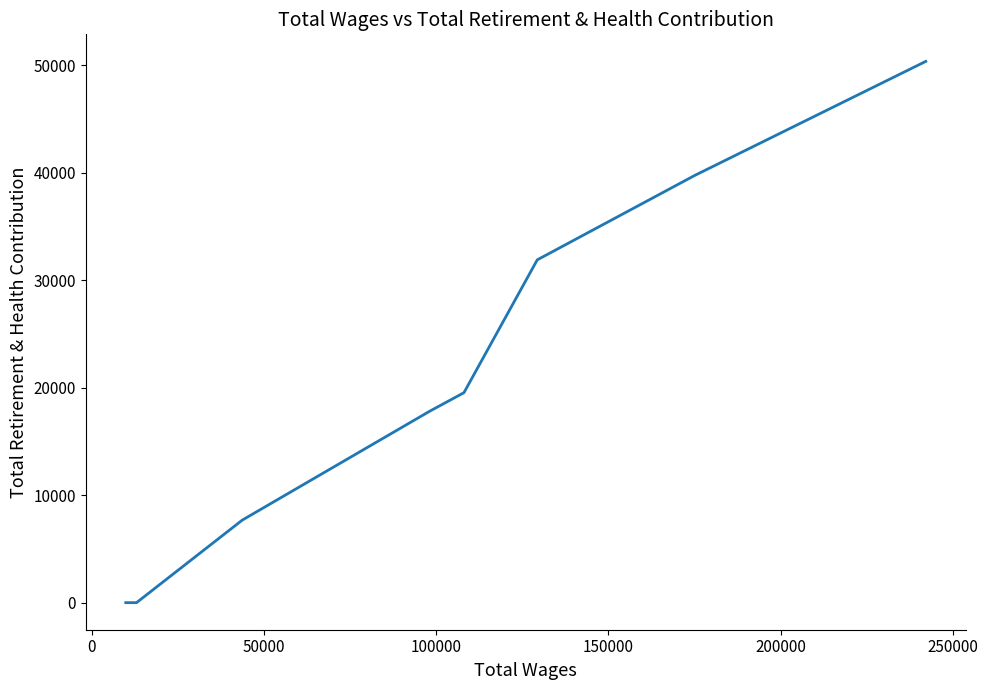

The chart shows a value of 14984 at 50000. True or false?

False